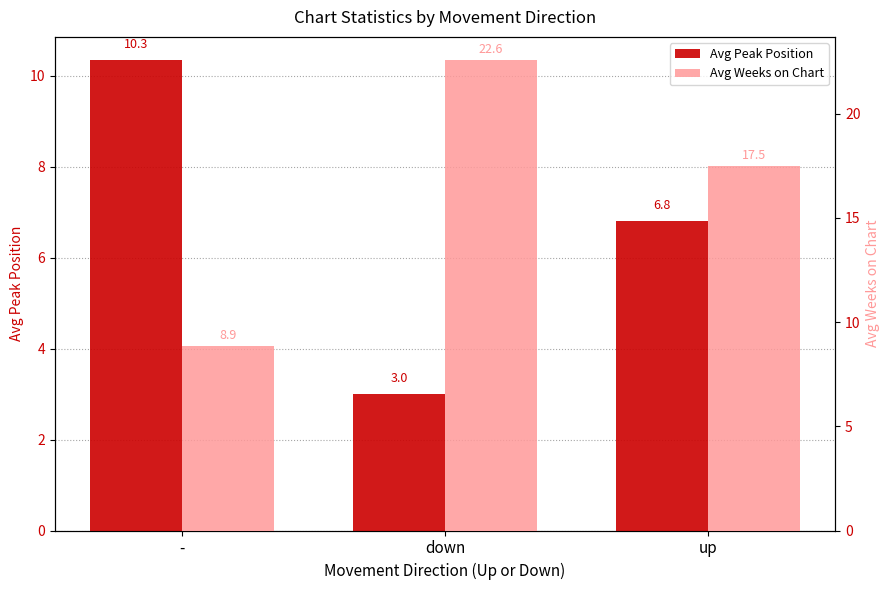

What are all the series names shown in the legend?

Avg Peak Position, Avg Weeks on Chart